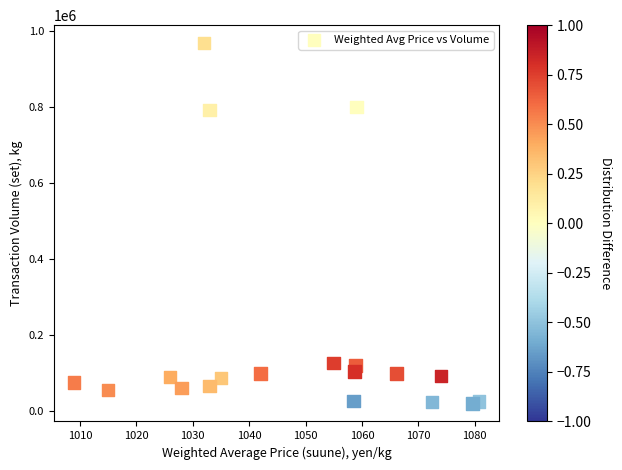

What is the range of Y values (max minus min)?

949275.2